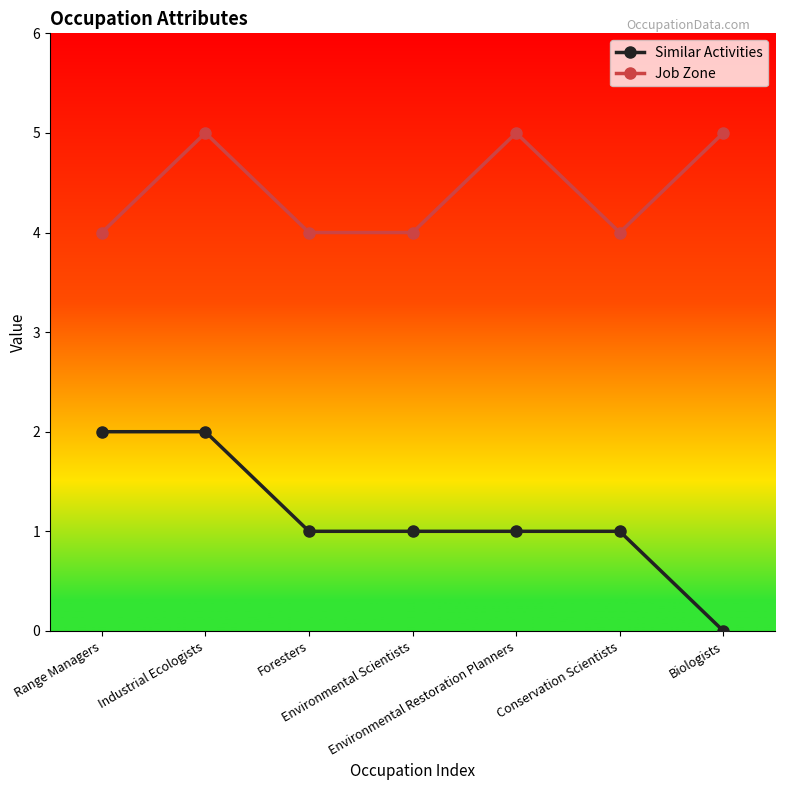

Reading right to left, transcribe all the data shown in this chart.

Similar Activities: Biologists=0	Conservation Scientists=1	Environmental Restoration Planners=1	Environmental Scientists=1	Foresters=1	Industrial Ecologists=2	Range Managers=2
Job Zone: Biologists=5	Conservation Scientists=4	Environmental Restoration Planners=5	Environmental Scientists=4	Foresters=4	Industrial Ecologists=5	Range Managers=4